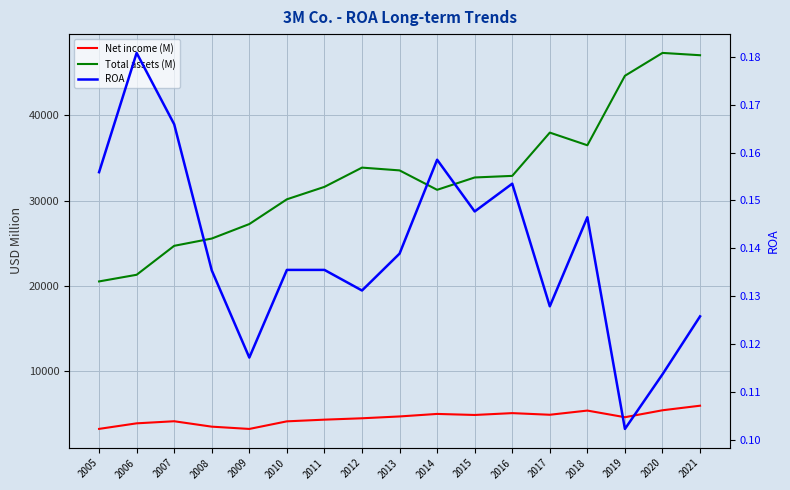

Reading left to right, list all the values displayed in this chart.

Net income (M): 2005=3199.0	2006=3851.0	2007=4096.0	2008=3460.0	2009=3193.0	2010=4085.0	2011=4283.0	2012=4444.0	2013=4659.0	2014=4956.0	2015=4833.0	2016=5050.0	2017=4858.0	2018=5349.0	2019=4570.0	2020=5384.0	2021=5921.0
Total assets (M): 2005=20513.0	2006=21294.0	2007=24694.0	2008=25547.0	2009=27250.0	2010=30156.0	2011=31616.0	2012=33876.0	2013=33550.0	2014=31269.0	2015=32718.0	2016=32906.0	2017=37987.0	2018=36500.0	2019=44659.0	2020=47344.0	2021=47072.0
ROA: 2005=0.2	2006=0.2	2007=0.2	2008=0.1	2009=0.1	2010=0.1	2011=0.1	2012=0.1	2013=0.1	2014=0.2	2015=0.1	2016=0.2	2017=0.1	2018=0.1	2019=0.1	2020=0.1	2021=0.1